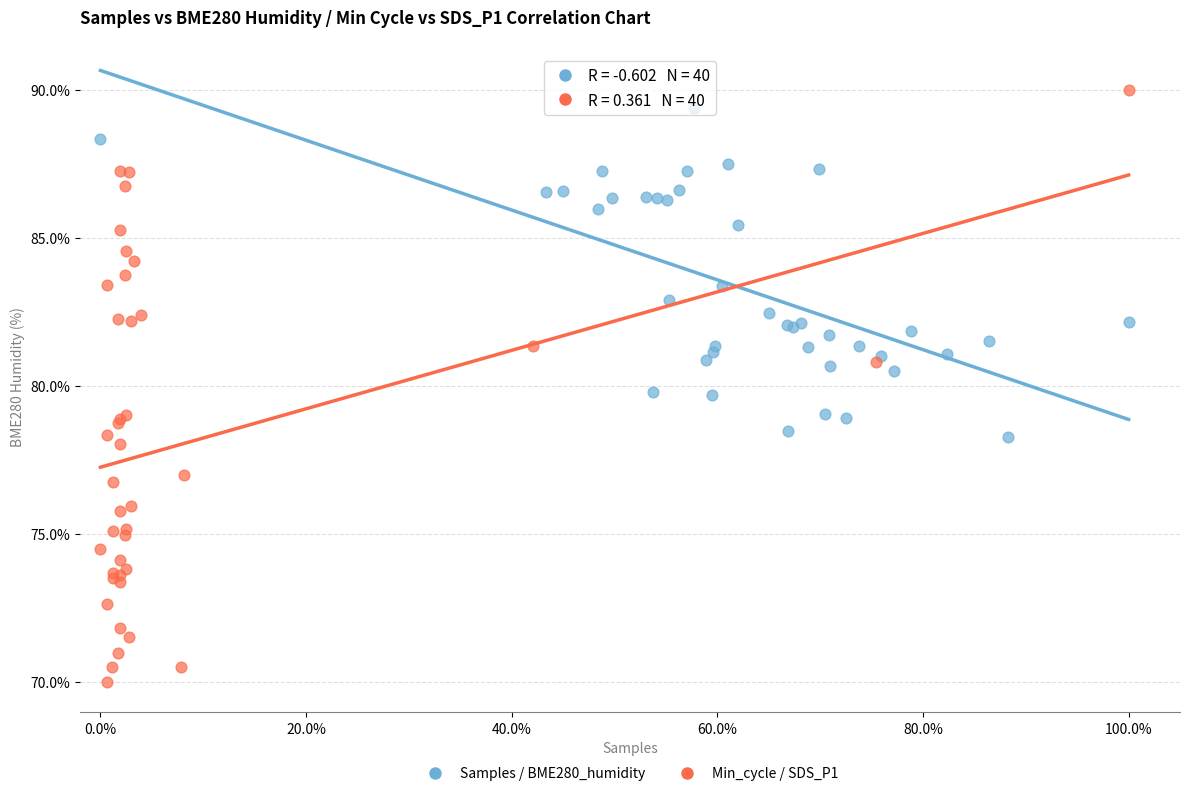

Which series contains the lowest Y value?

Min_cycle / SDS_P1